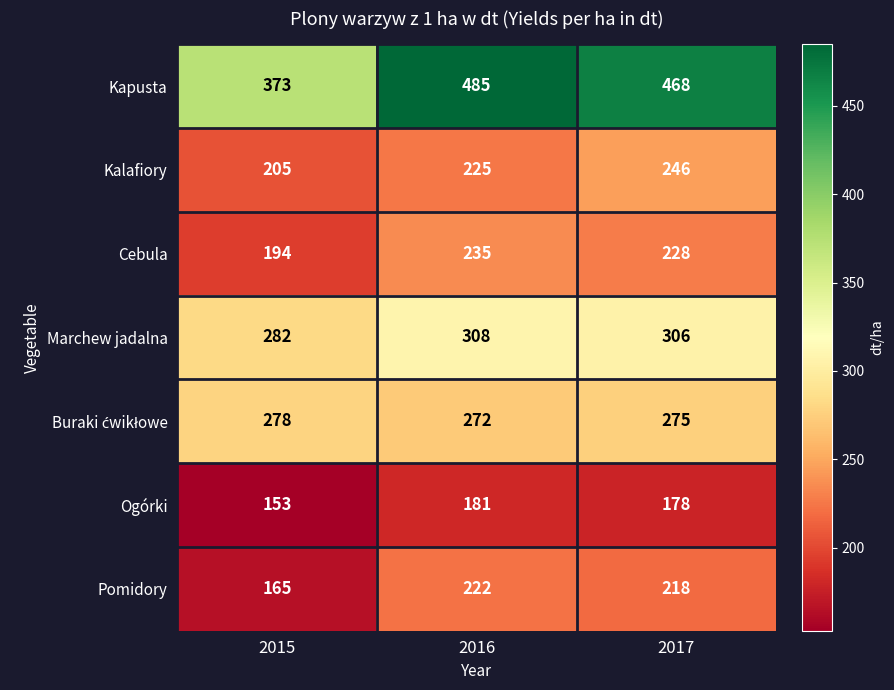

At how many categories does at least one series exceed 279?

3